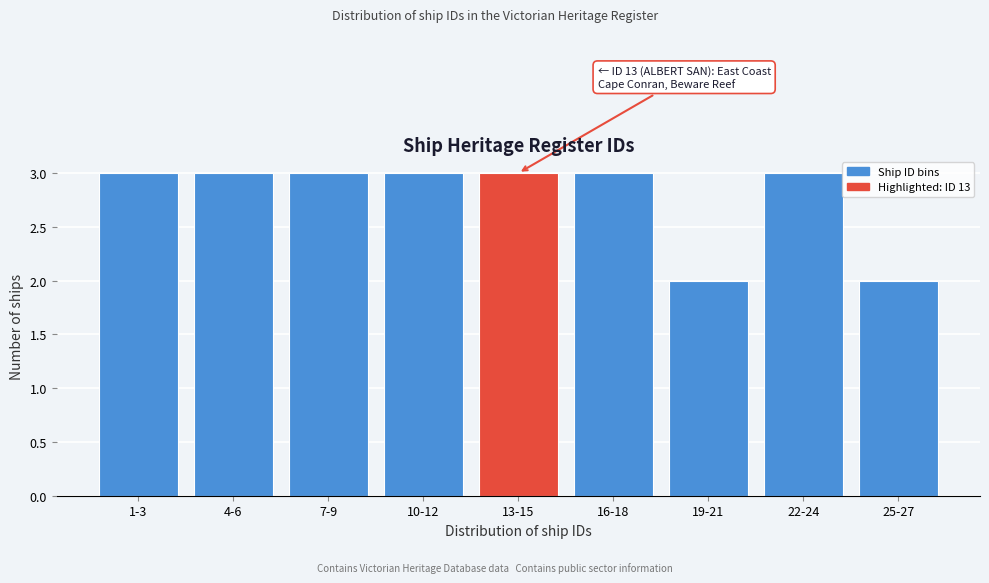

Reading right to left, list all the values displayed in this chart.

25-27=2	22-24=3	19-21=2	16-18=3	13-15=3	10-12=3	7-9=3	4-6=3	1-3=3